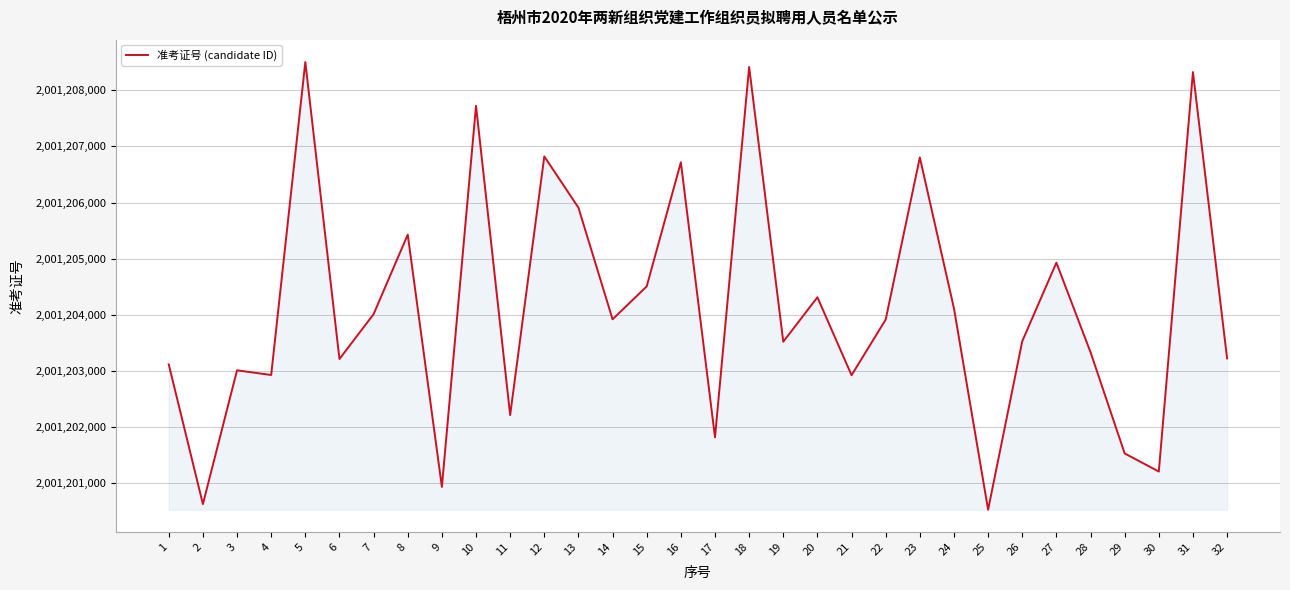

Which category has the highest value across all series?

5